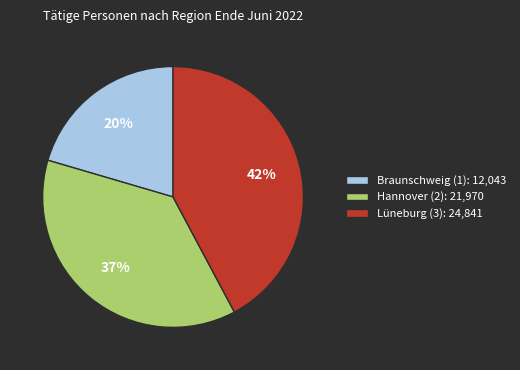

Rank the categories by value from highest to lowest.

Lüneburg (3): 24,841, Hannover (2): 21,970, Braunschweig (1): 12,043